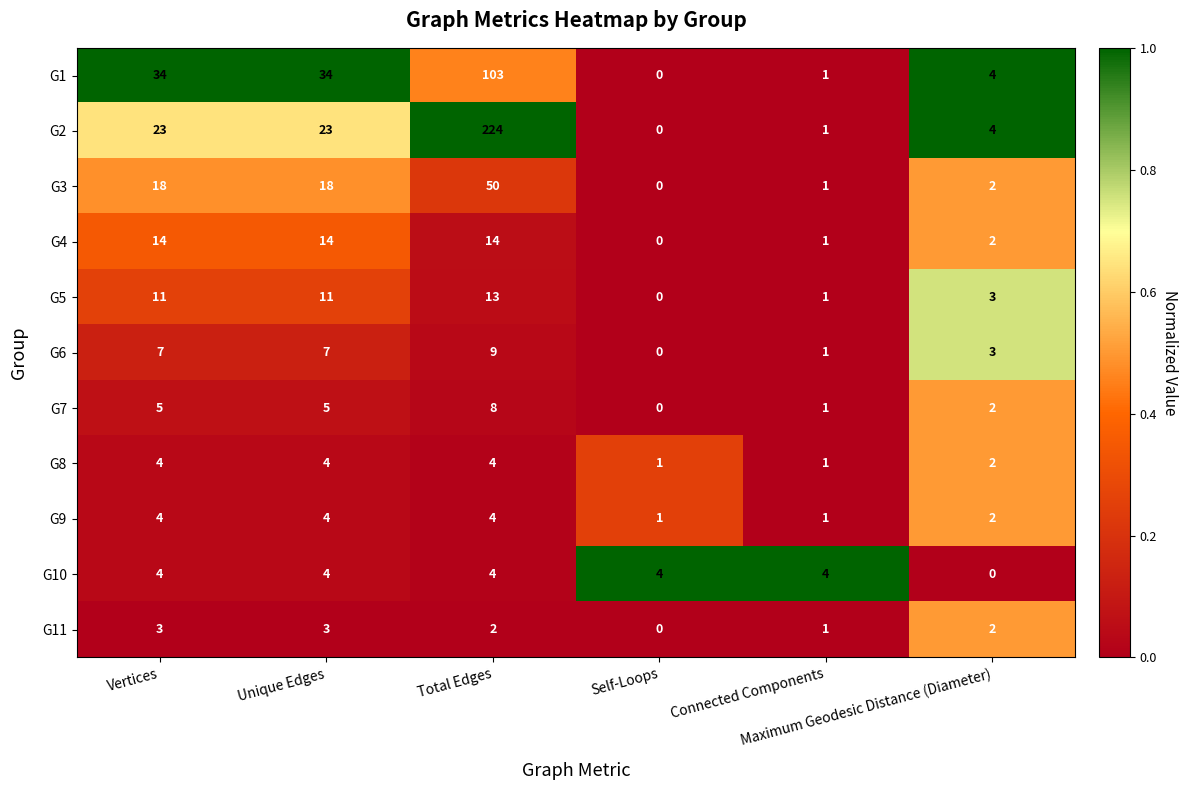

What is the greatest value displayed?

224